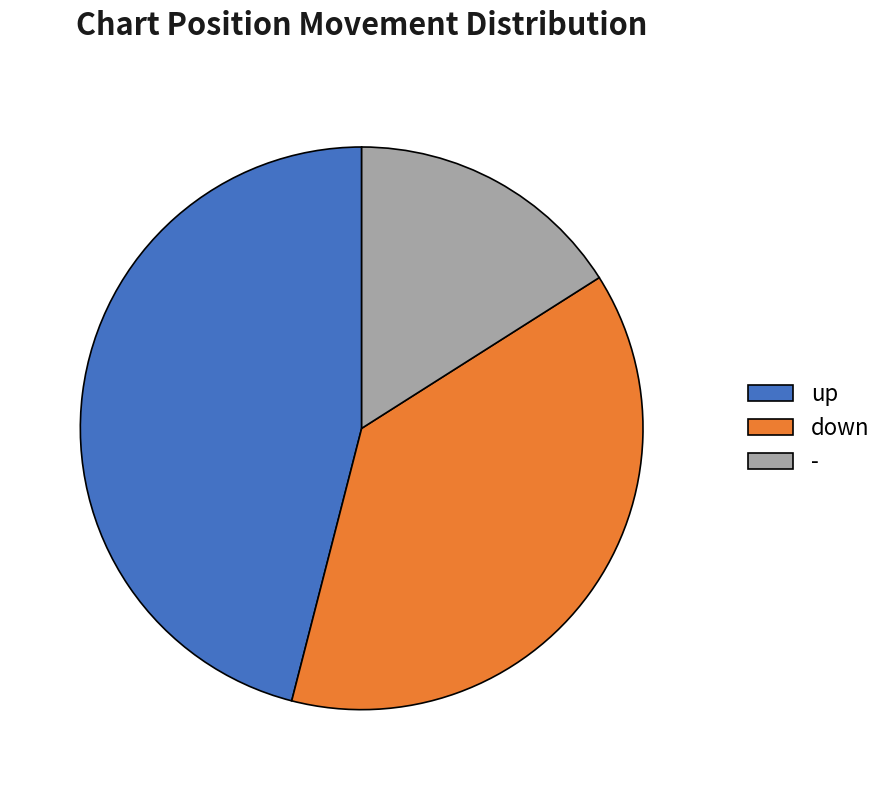

Which slice is the largest?

up